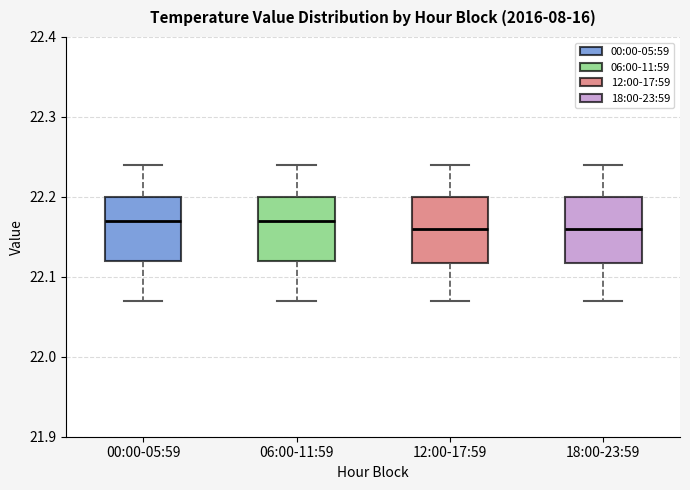

Reading left to right, read every box against the y-axis: the position of its median line, the range the box covers, and the ends of its whiskers. The values are not printed on the chart, so give them approximately, as read against the axis.

00:00-05:59: median 22.17, box 22.12 to 22.20, whiskers 22.07 to 22.24
06:00-11:59: median 22.17, box 22.12 to 22.20, whiskers 22.07 to 22.24
12:00-17:59: median 22.16, box 22.12 to 22.20, whiskers 22.07 to 22.24
18:00-23:59: median 22.16, box 22.12 to 22.20, whiskers 22.07 to 22.24